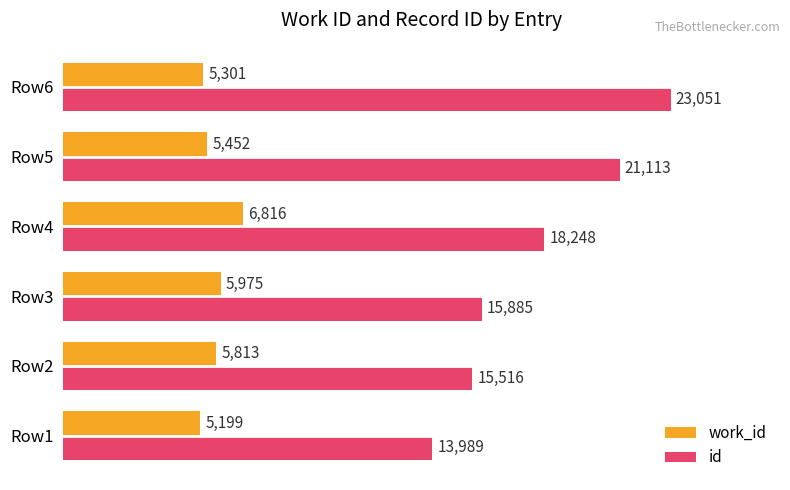

True or false: id has a value of 15516 at Row2.

True